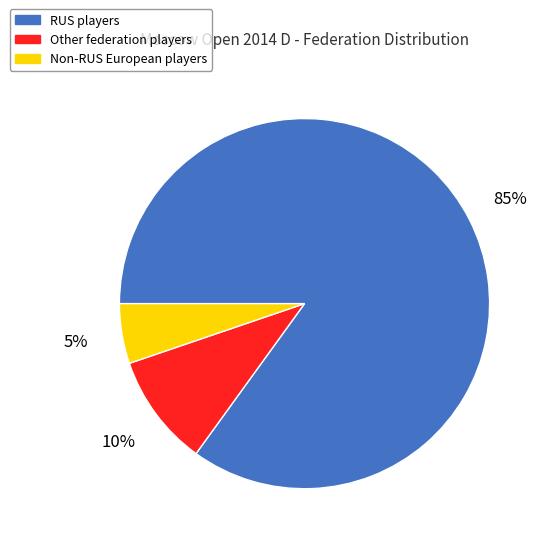

How many segments does this pie chart have?

3